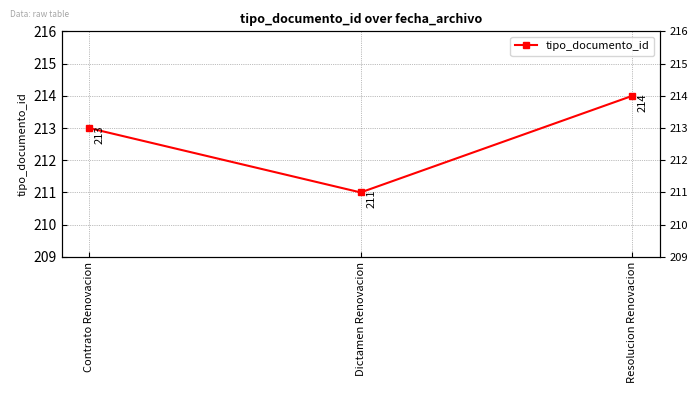

What position from the right is Dictamen Renovacion?

2